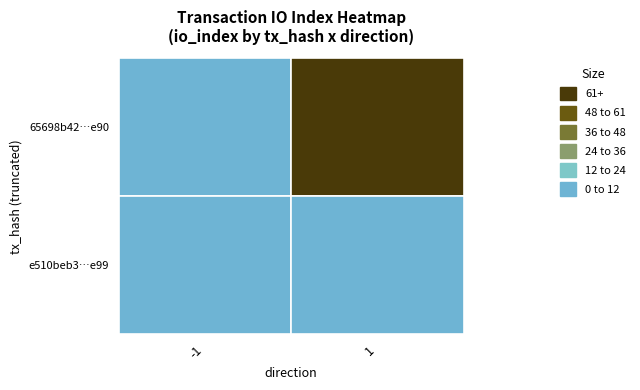

Reading left to right, list all the values displayed in this chart.

65698b42840fe1fb8349ce3fee456aea7338e90: 0=-1	1=202
e510beb30427f709fae4abc405817982a092e99: 0=1	1=3